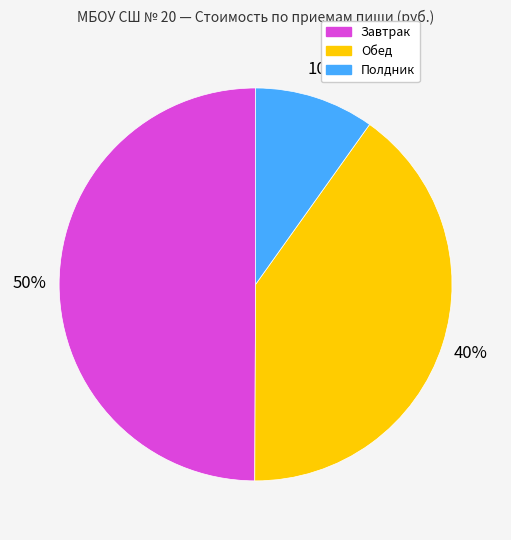

To the nearest percent, what portion does Завтрак represent?

50%